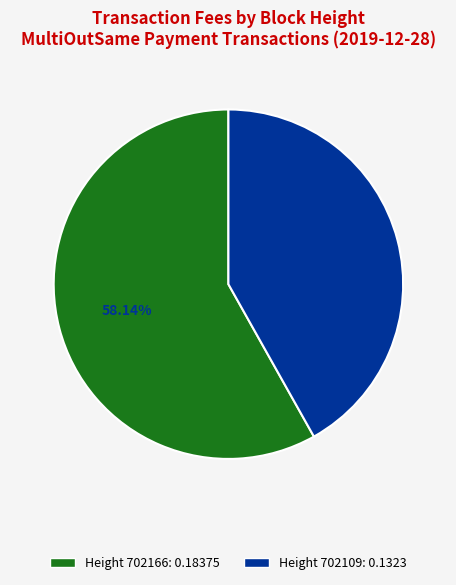

Is there a majority slice in this chart?

Yes